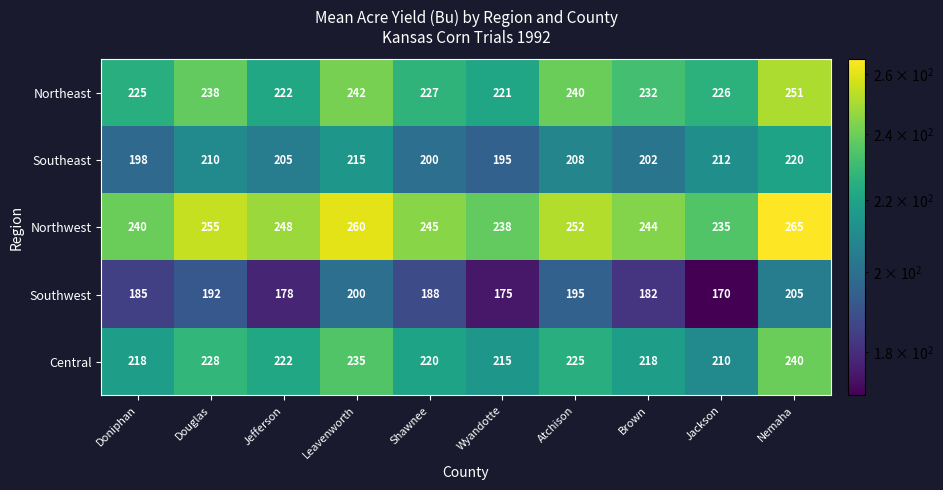

Which category has the lowest value across all series?

Jackson